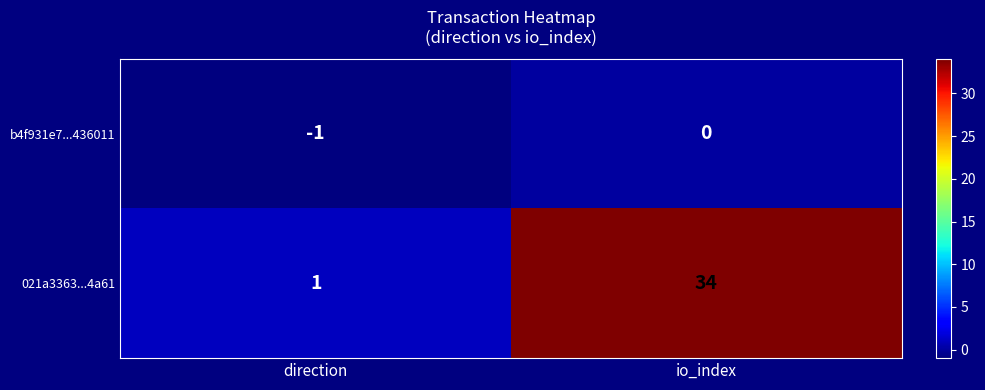

Reading left to right, list all the values displayed in this chart.

b4f931e7...436011: direction=-1	io_index=0
021a3363...4a61: direction=1	io_index=34